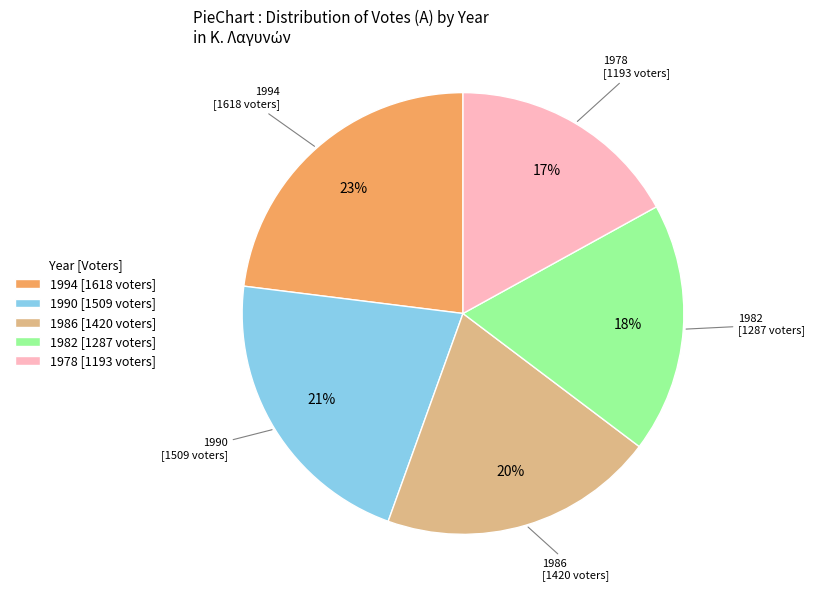

The 1978 slice represents 17% of the pie. True or false?

True